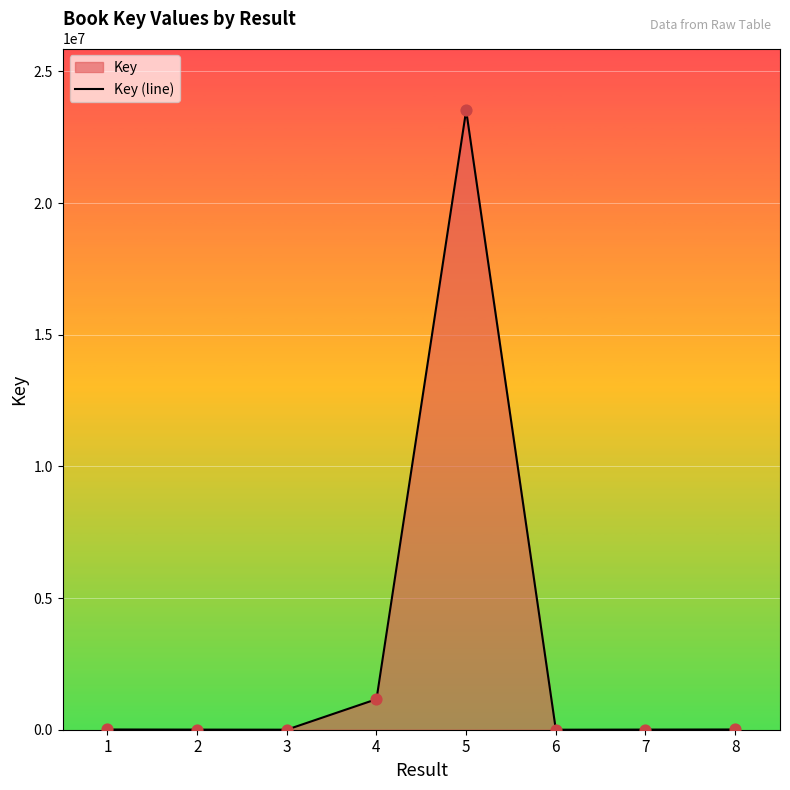

Approximately how many times larger is the value at 3 compared to 2?

0.3